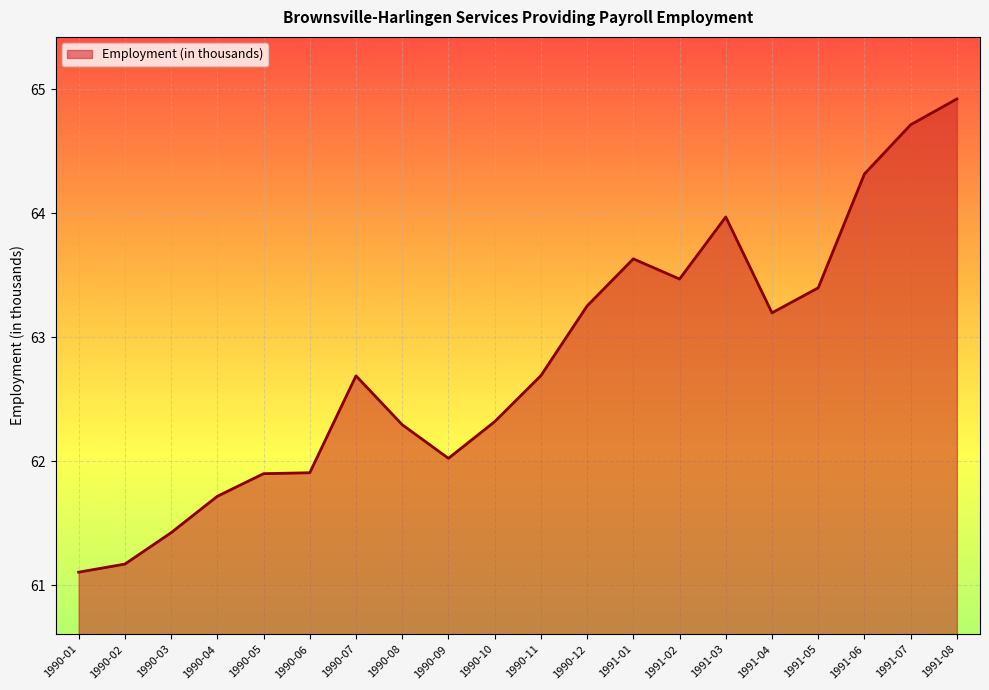

Where does the data first go above 62?

1990-07